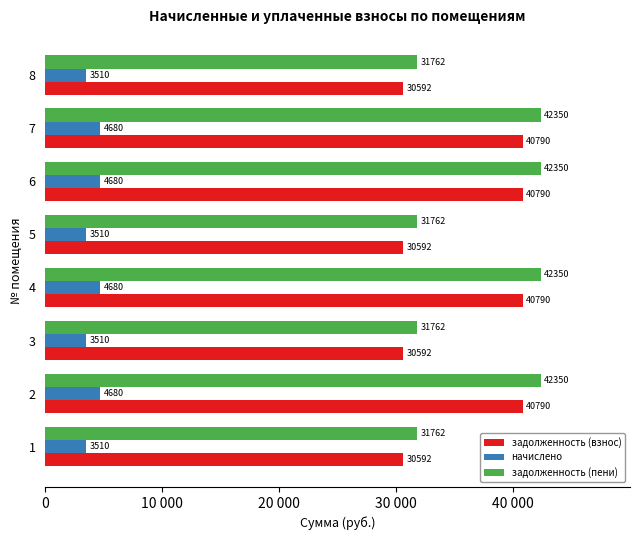

Reading left to right, list all the values displayed in this chart.

задолженность (взнос): 30592.8	40790.4	30592.8	40790.4	30592.8	40790.4	40790.4	30592.8
начислено: 3510.0	4680.0	3510.0	4680.0	3510.0	4680.0	4680.0	3510.0
задолженность (пени): 31762.8	42350.4	31762.8	42350.4	31762.8	42350.4	42350.4	31762.8